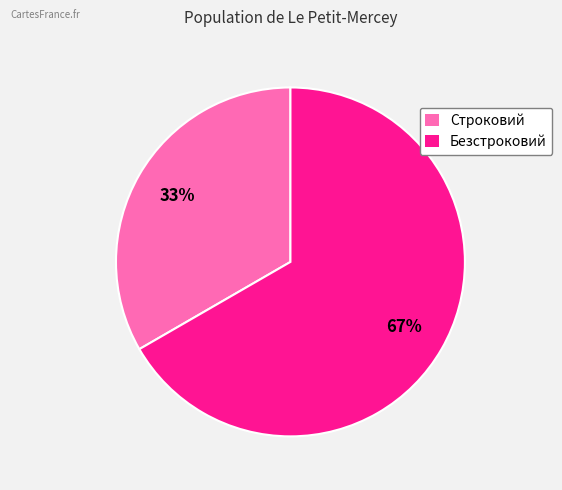

True or false: Безстроковий accounts for 67% of the total.

True